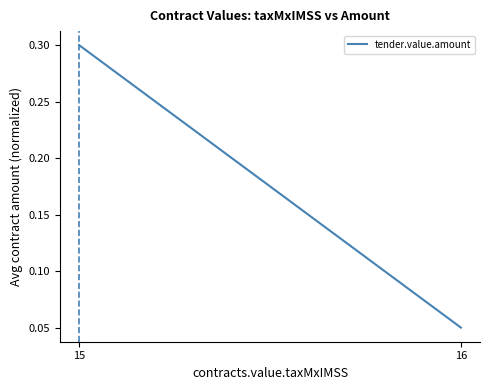

How many lines are shown in the chart?

1